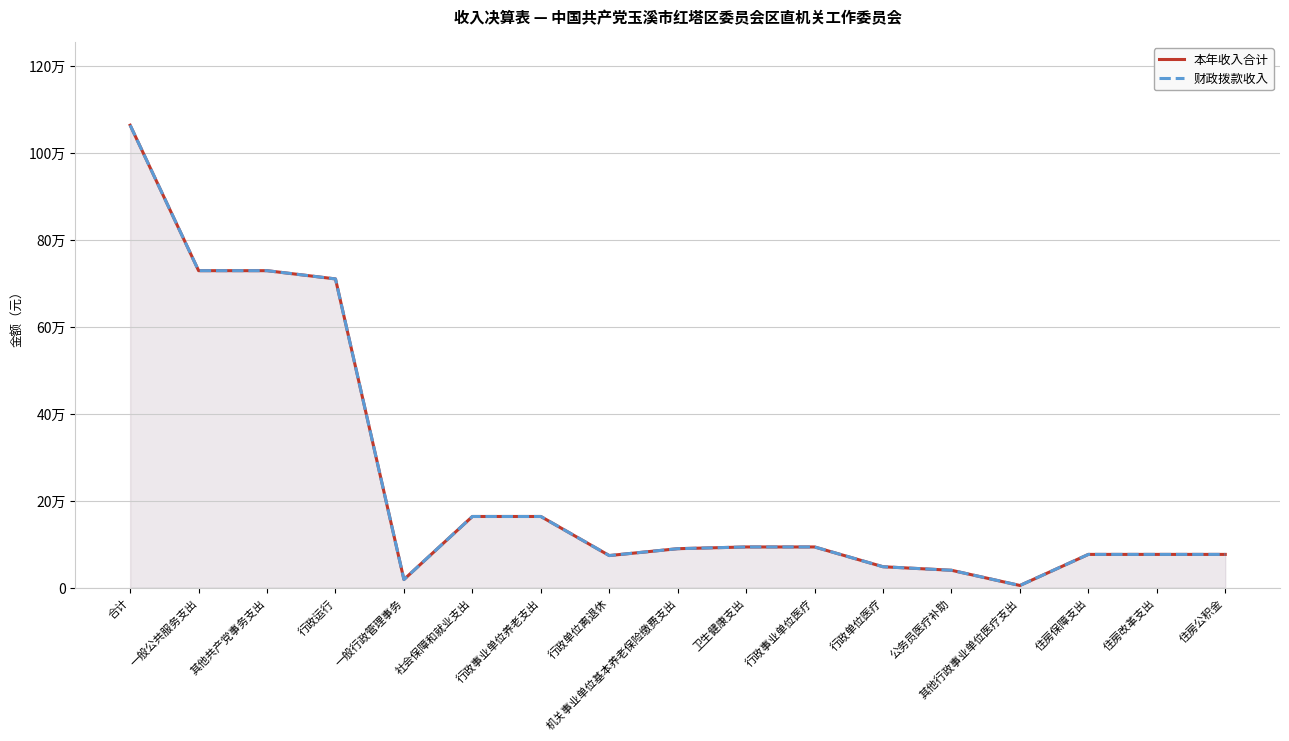

What are all the series names shown in the legend?

本年收入合计, 财政拨款收入